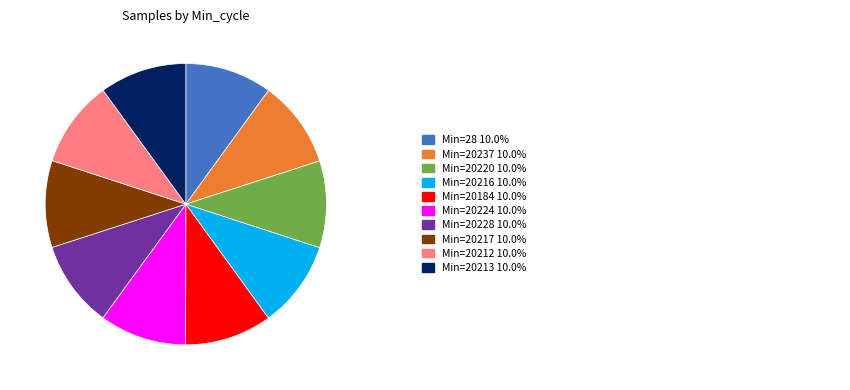

Is there any slice that represents more than half of the pie?

No